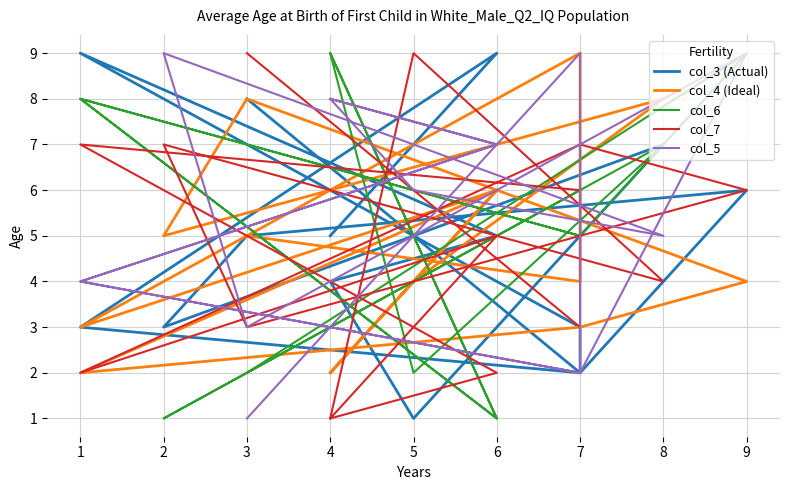

How many data points in col_6 are above 5?

7